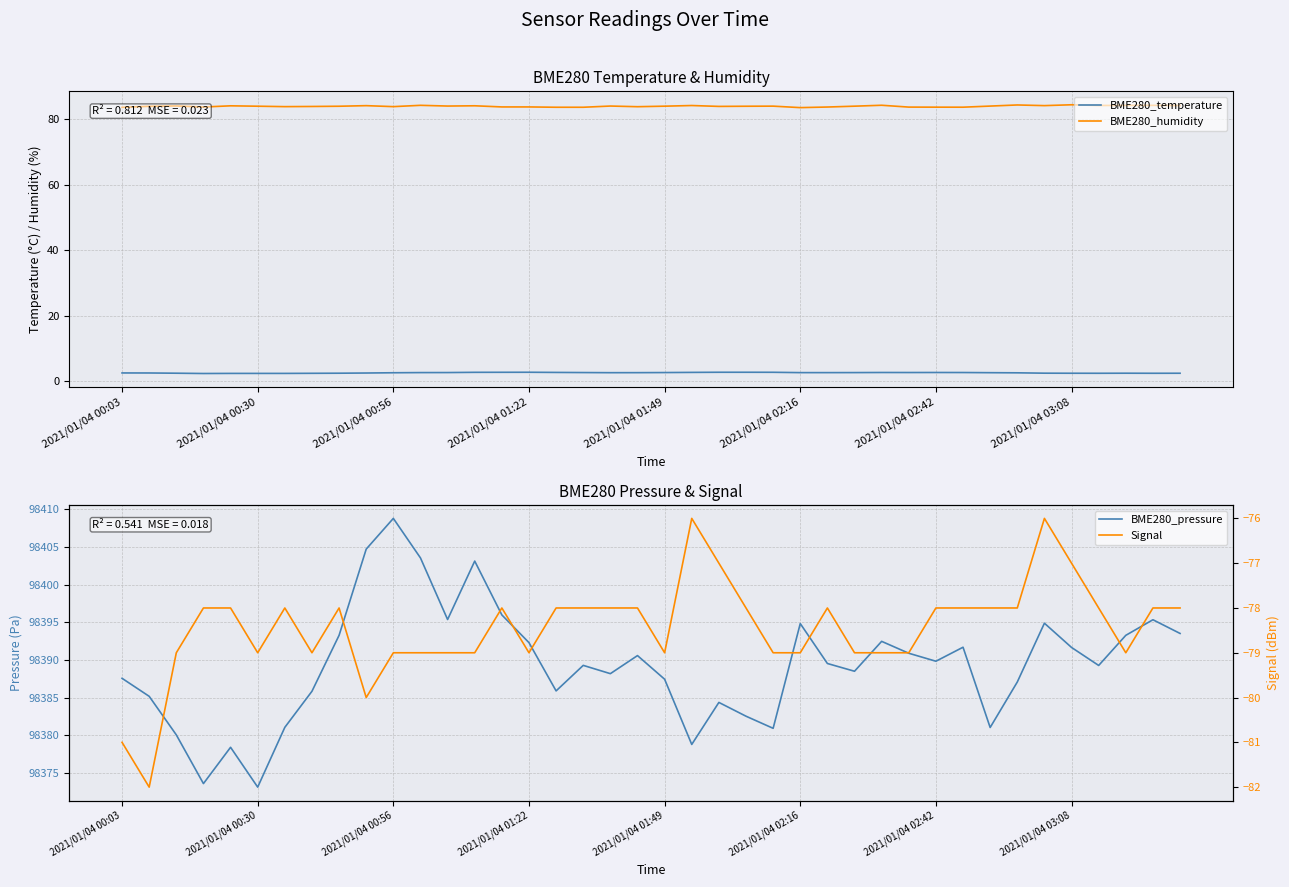

True or false: BME280_humidity and BME280_temperature intersect in this chart.

False